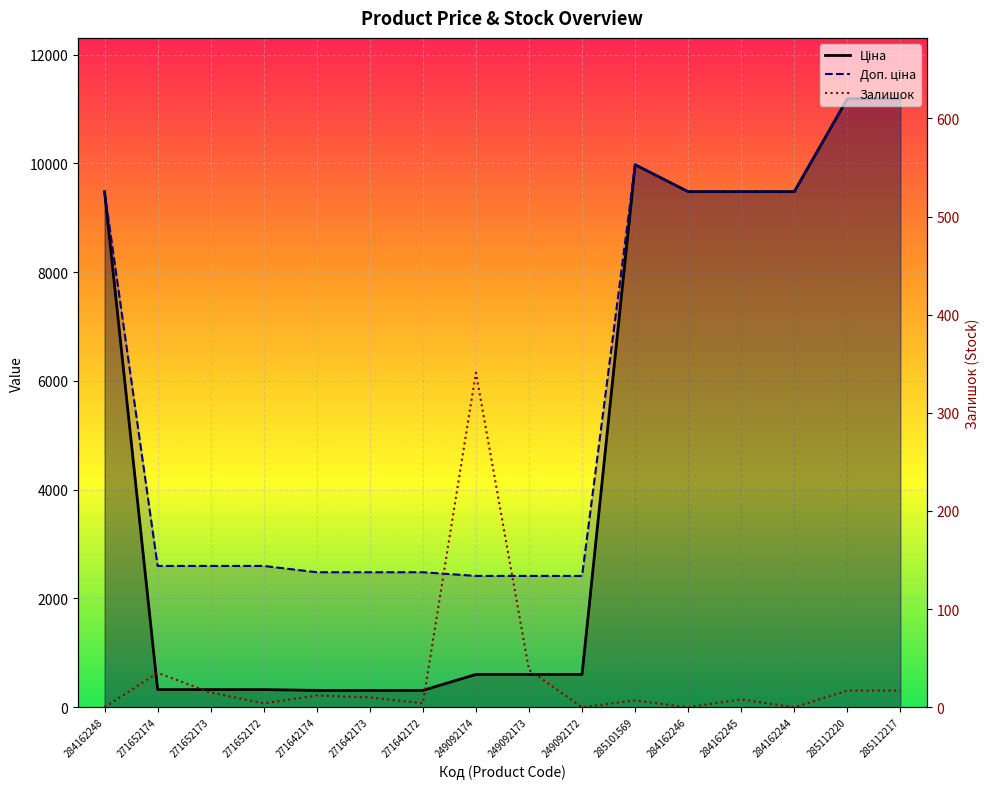

How many lines are shown in the chart?

3